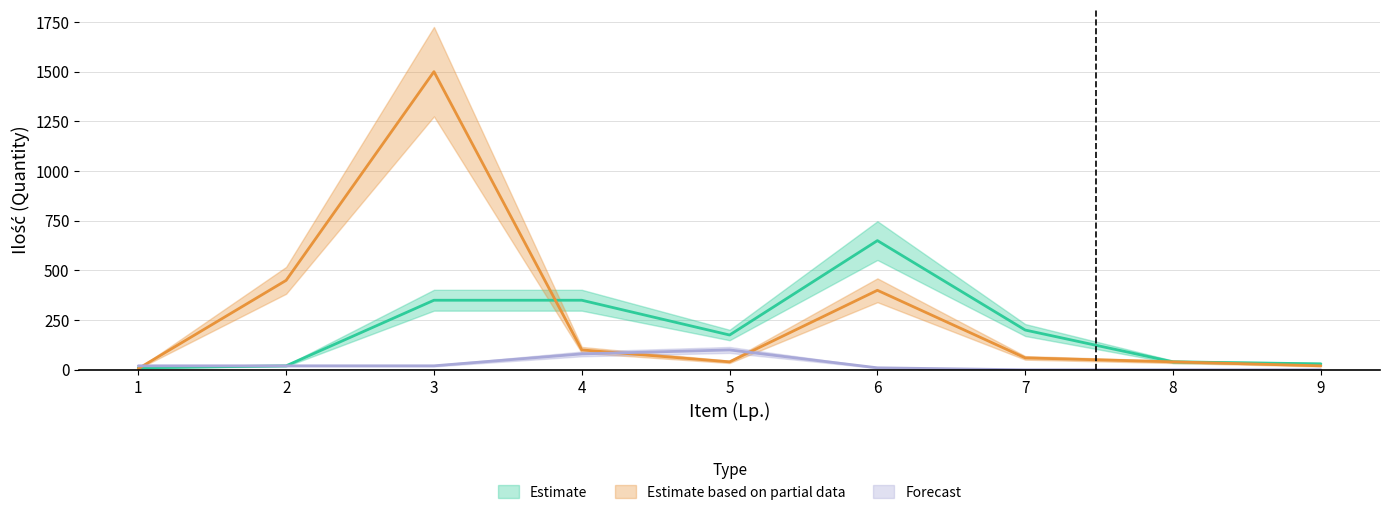

Read the Estimate based on partial data value at 7, to the nearest 10.

60